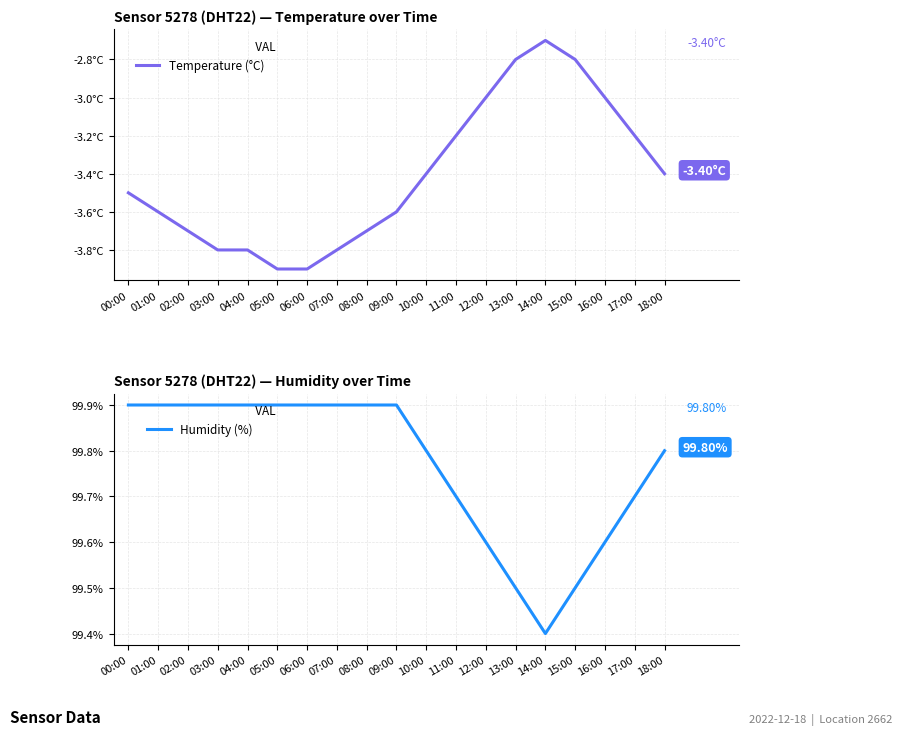

True or false: Humidity (%) and Temperature (°C) intersect in this chart.

False